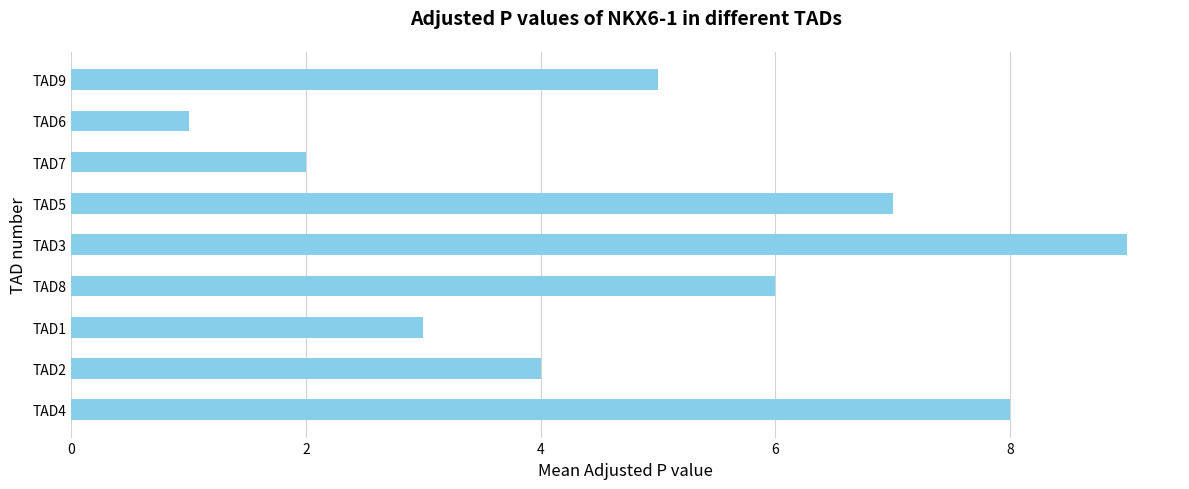

Reading bottom to top, extract all data points from this chart.

TAD4=8	TAD2=4	TAD1=3	TAD8=6	TAD3=9	TAD5=7	TAD7=2	TAD6=1	TAD9=5